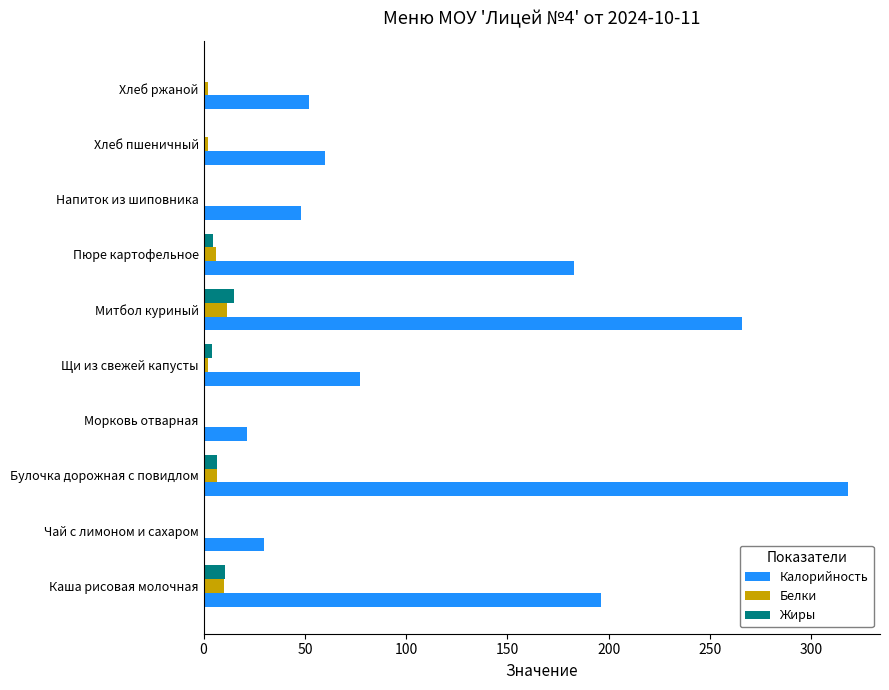

What is the sum of all Белки values?

42.2